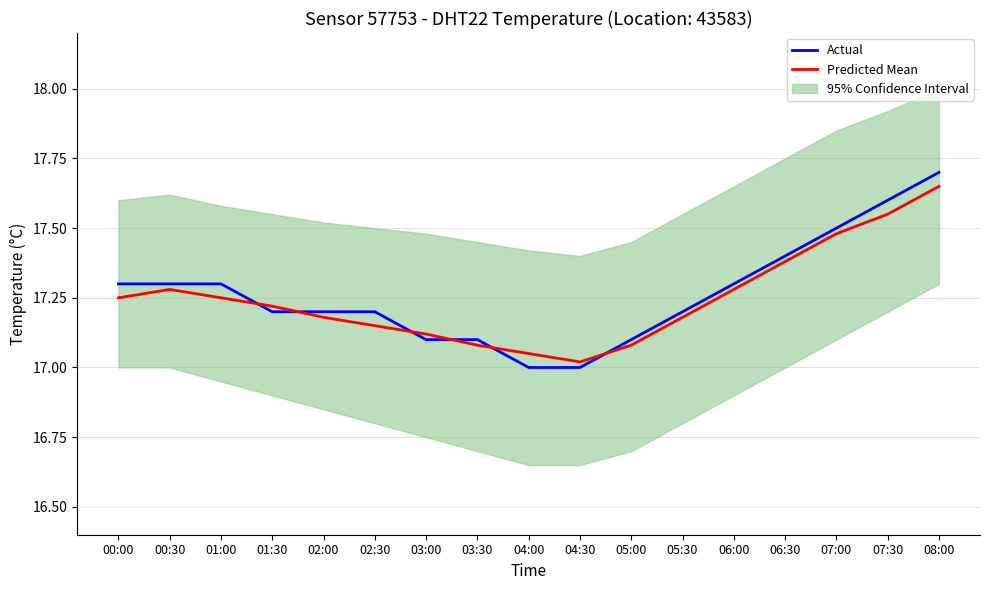

Where is Actual nearest to the value 17?

04:00